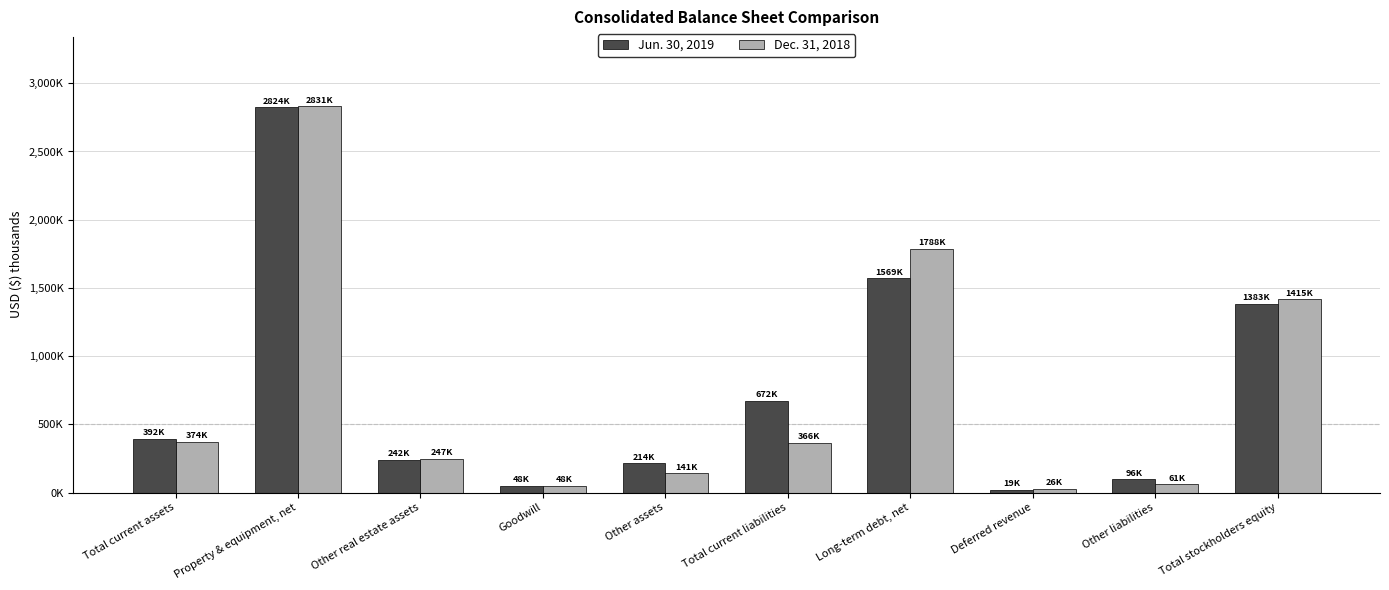

At which label does Jun. 30, 2019 reach its peak?

Property & equipment, net